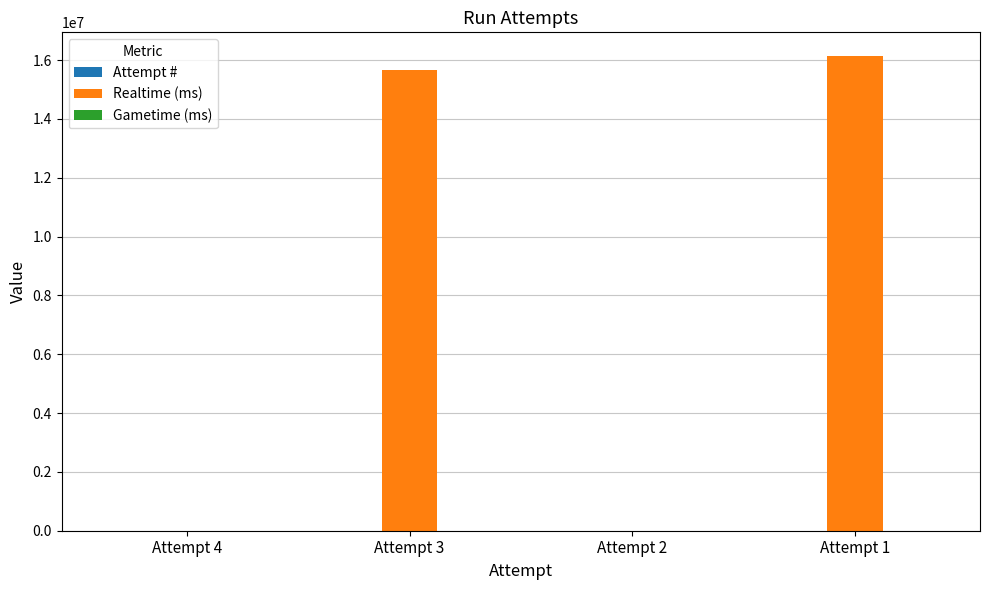

Are the bars grouped side by side (vs. stacked)?

Yes